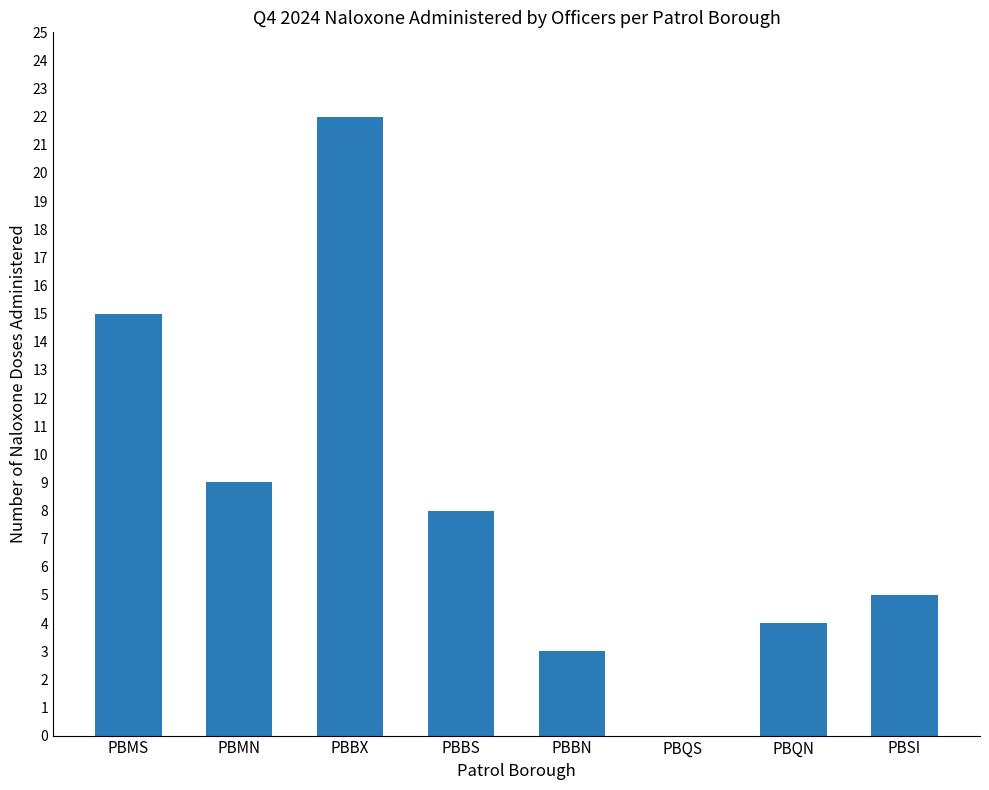

How many data points does each series have?

8